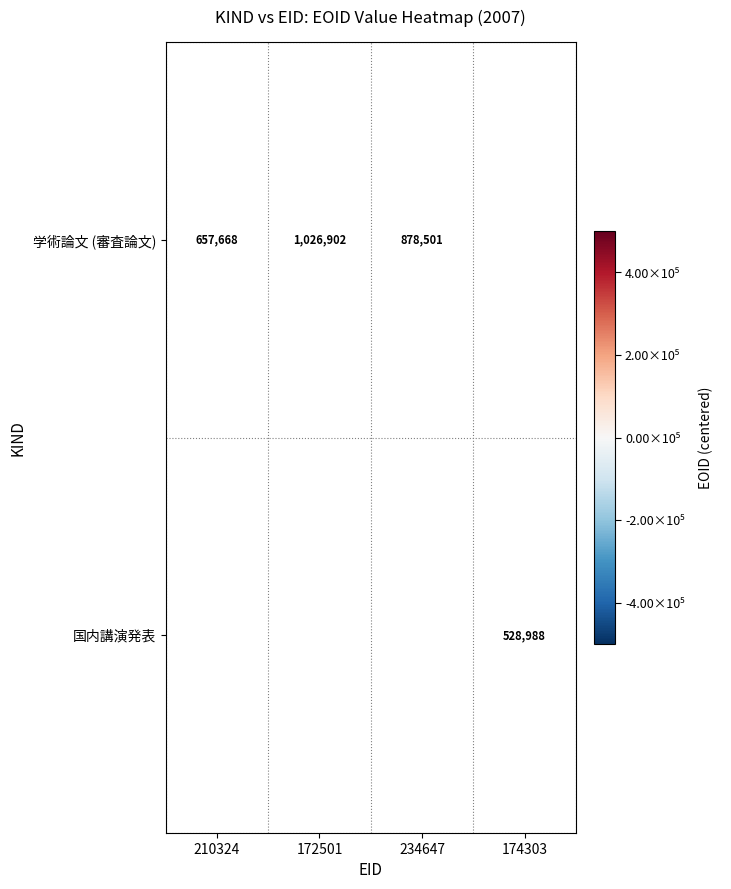

How many categories are shown in the chart?

4